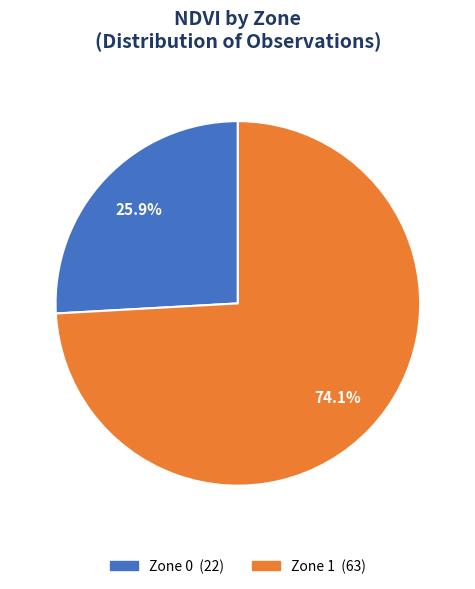

What portion of the pie excludes Zone 0?

74.1%